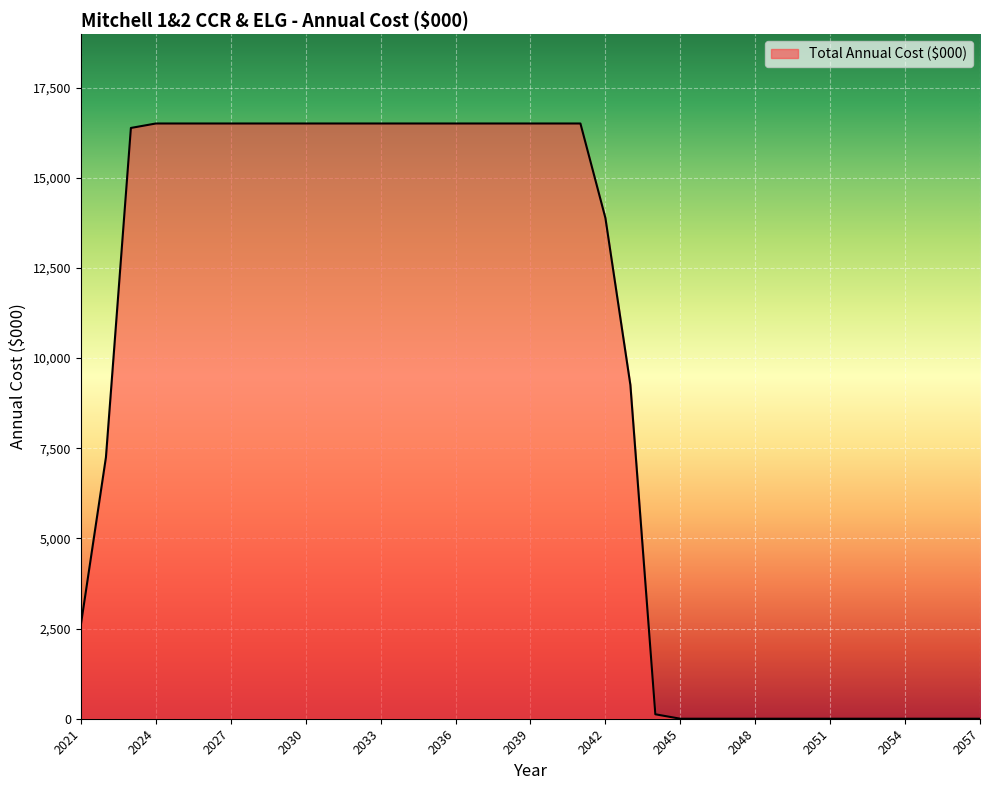

What is the maximum value shown in the chart?

16506.4